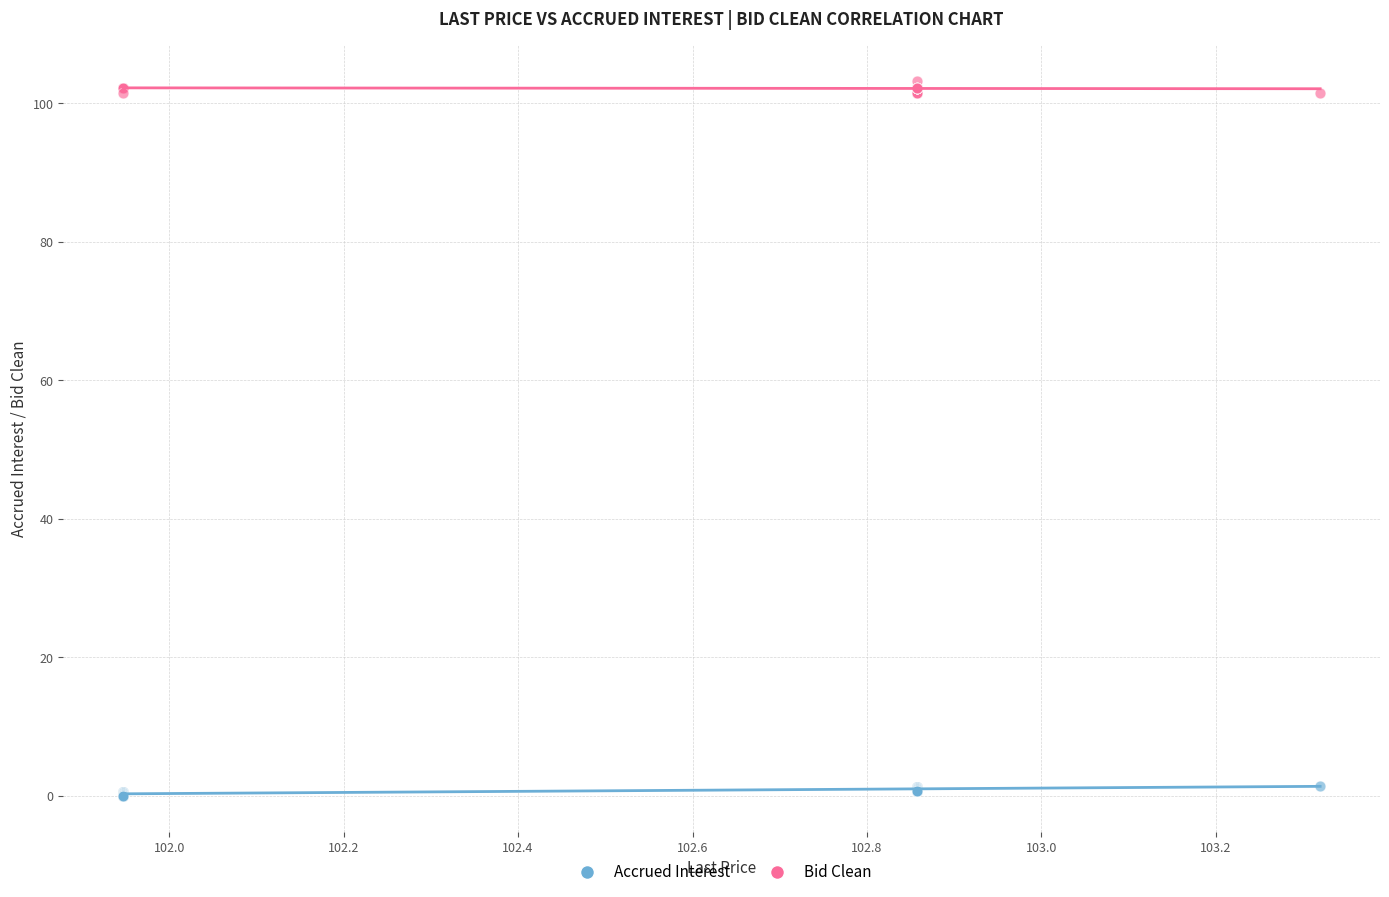

Which series contains the highest Y value?

Bid Clean